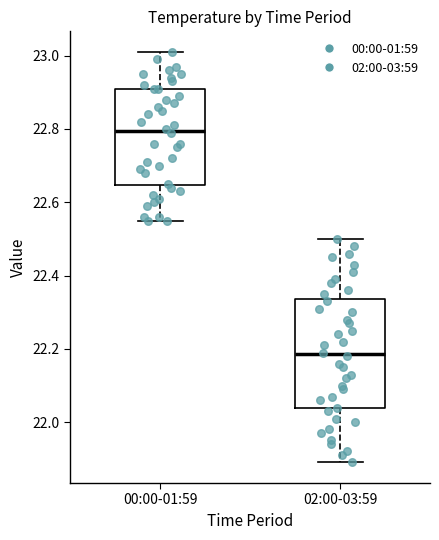

Reading left to right, transcribe this box plot: for each box, give where its median line is, the range the box spans, and where its two whiskers end, as read against the y-axis. The values are not printed on the chart, so give them approximately, as read against the axis.

00:00-01:59: median 22.80, box 22.64 to 22.92, whiskers 22.56 to 23.02
02:00-03:59: median 22.18, box 22.04 to 22.34, whiskers 21.90 to 22.50